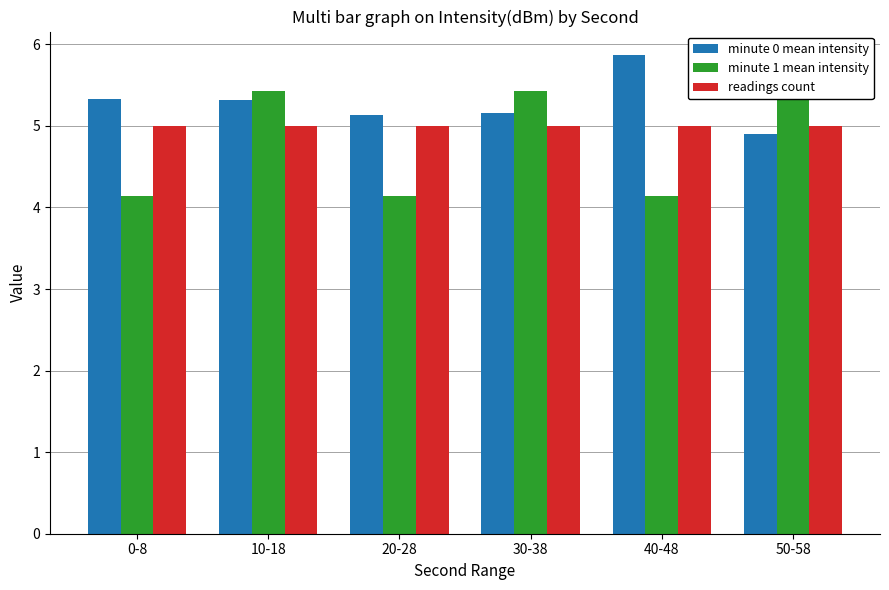

How many bars are there in total?

18